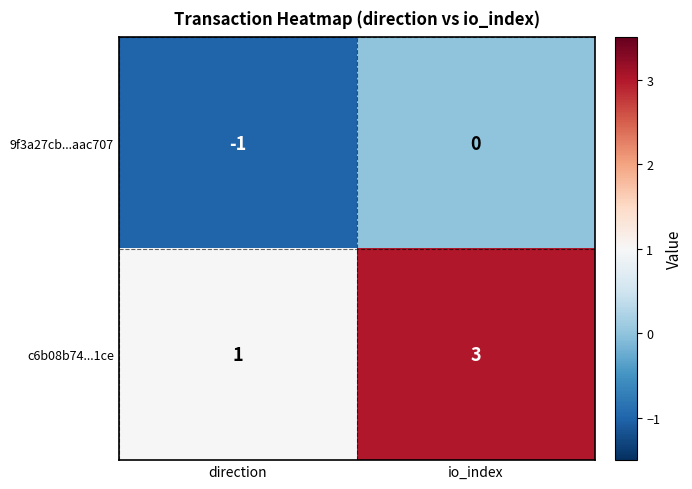

Which series has the largest range (max minus min)?

c6b08b74...1ce